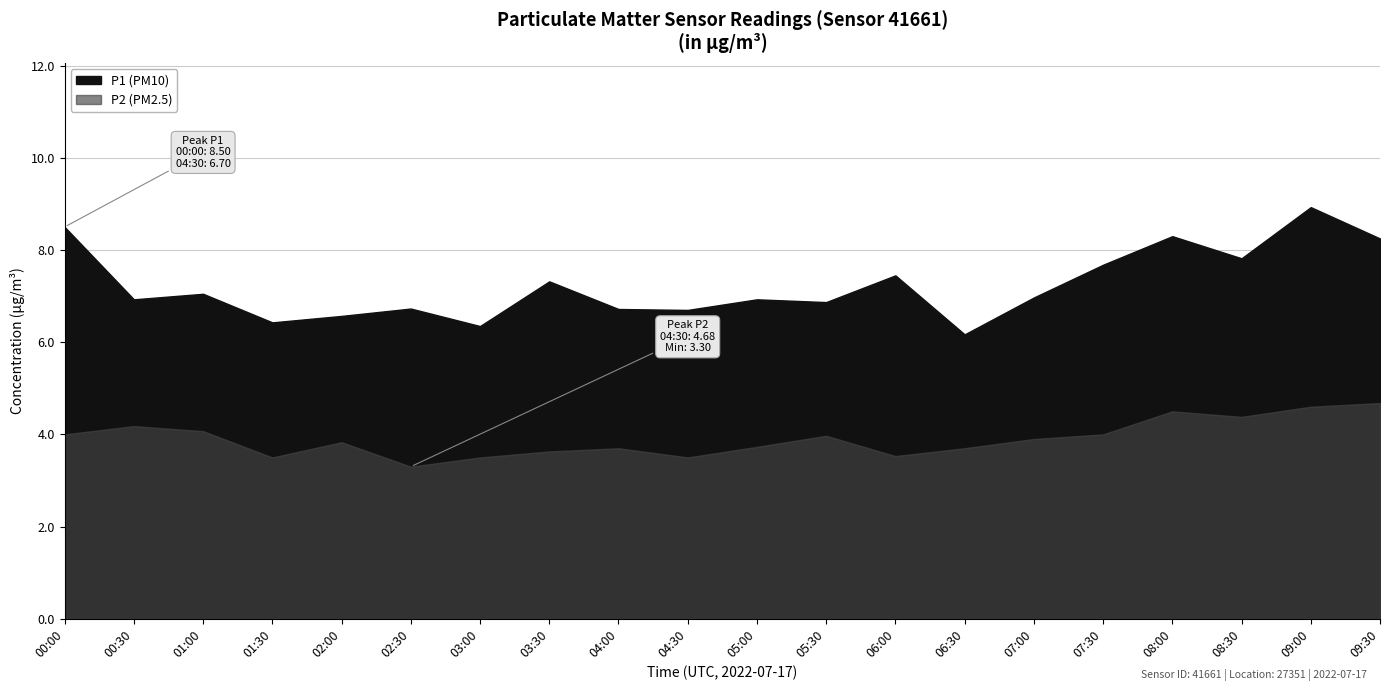

Is it true that P1 equals 14.8 at 08:00?

False